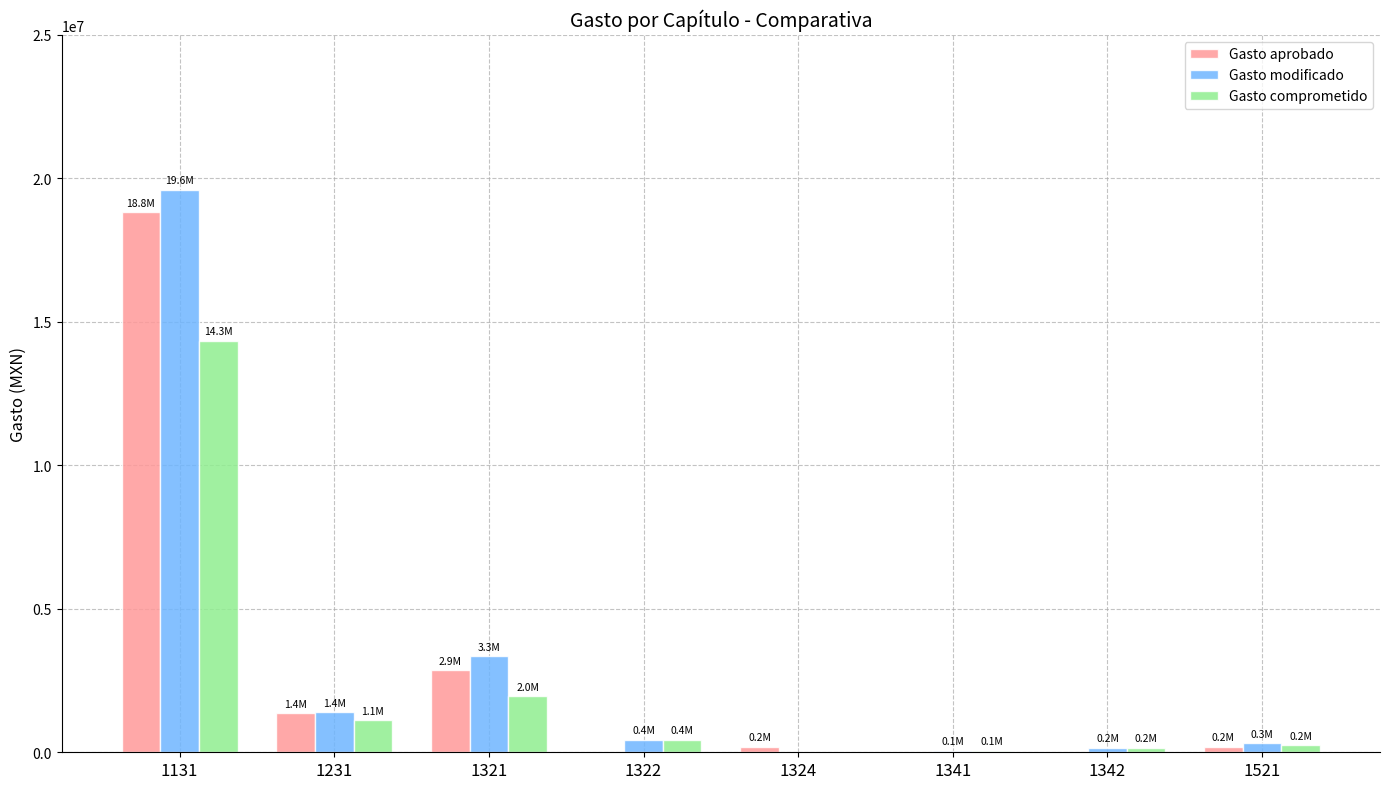

What is the sum of all Gasto aprobado values?

23458478